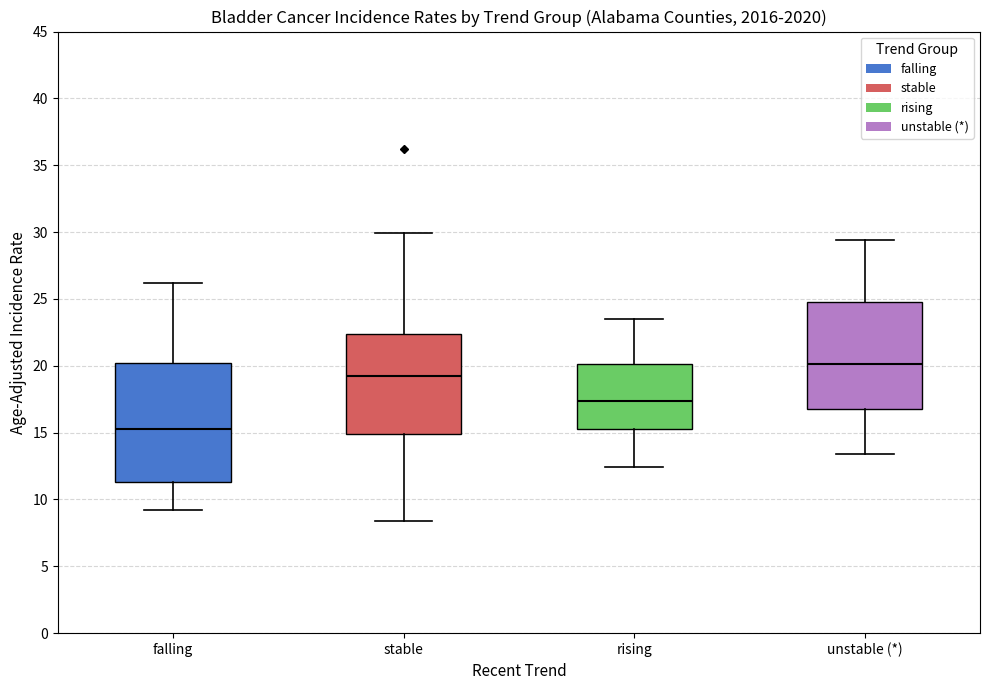

Which box is the tallest, from its lower edge to its upper edge?

falling